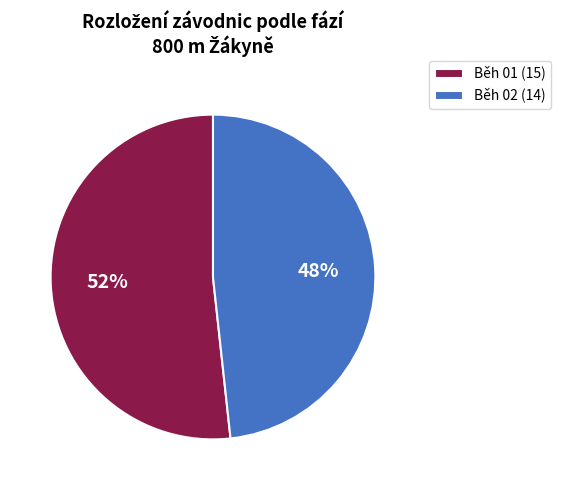

What percentage is the Běh 01 slice, to the nearest percent?

52%